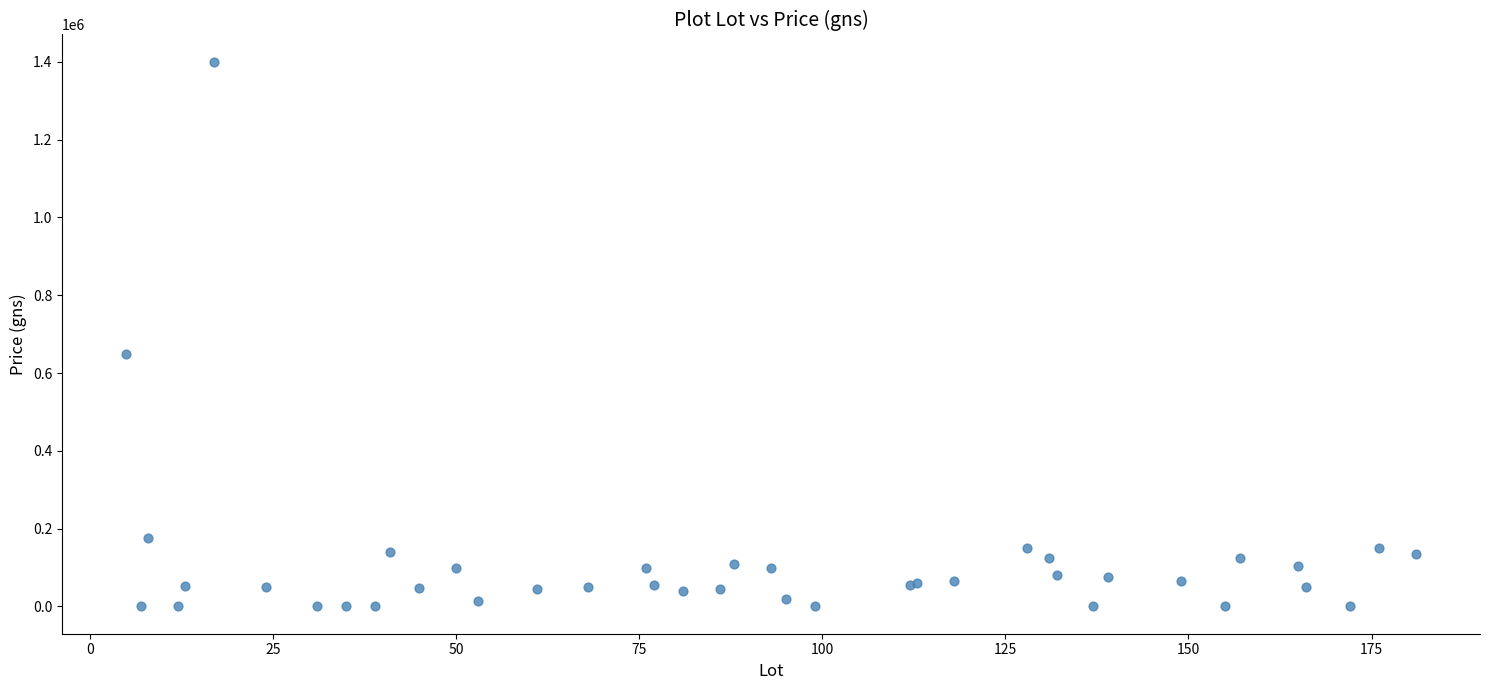

What Y value in the scatter plot is closest to 700000?

650000